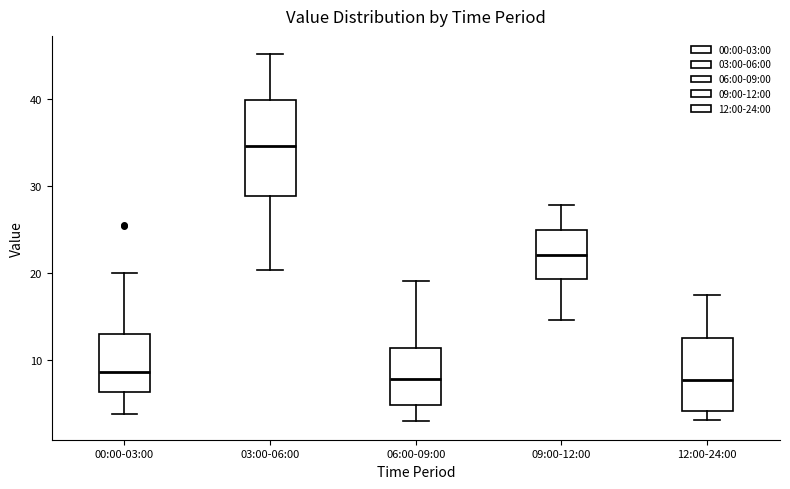

Which box is the tallest, from its lower edge to its upper edge?

03:00-06:00